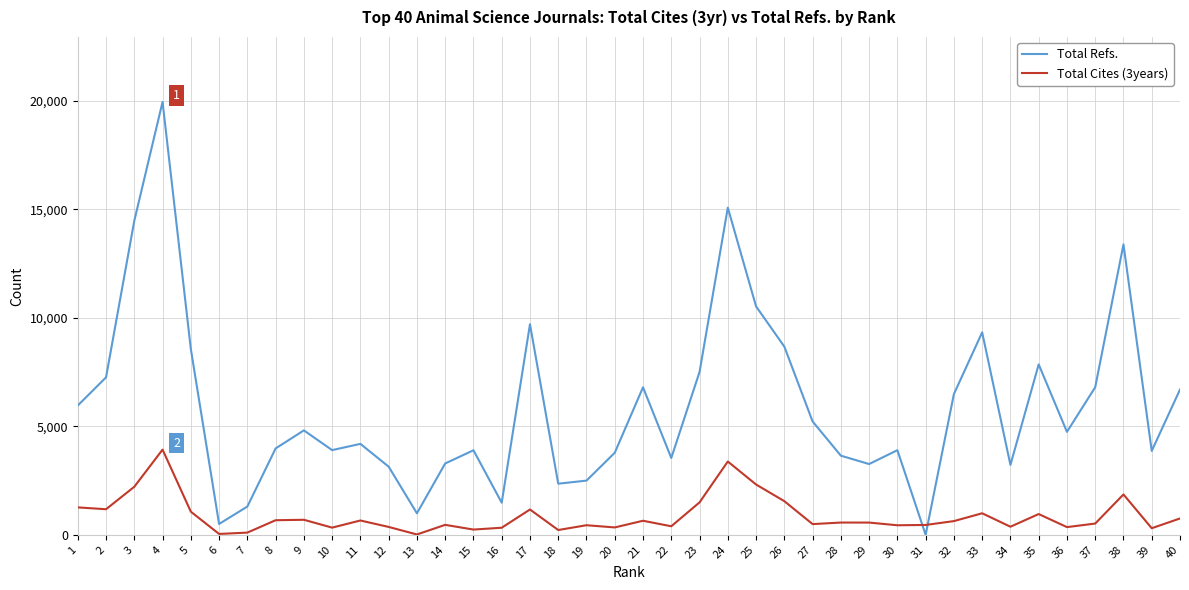

Rank the series by their maximum value, from lowest to highest.

Total Cites (3years), Total Refs.